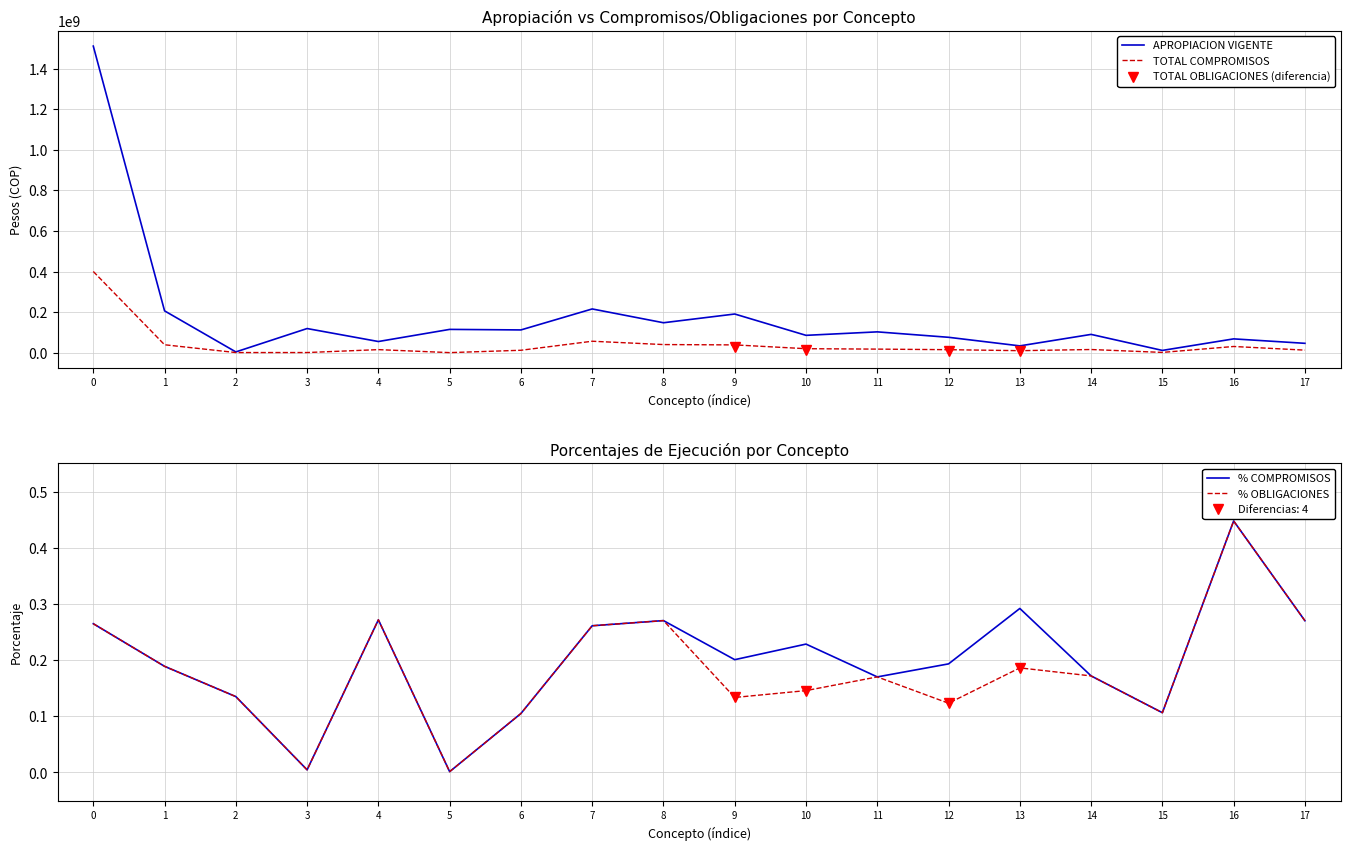

What is the difference between the TOTAL COMPROMISOS values at 13 and 0?

390312613.0